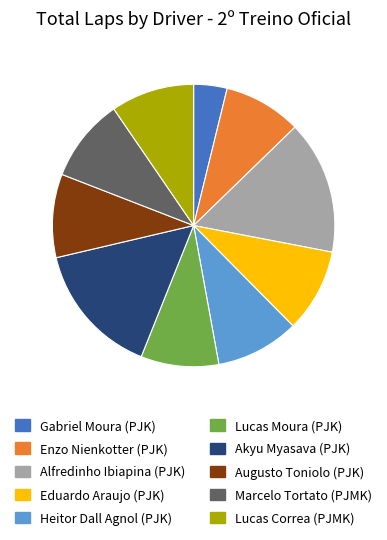

Which slice is the smallest?

Gabriel Moura (PJK)